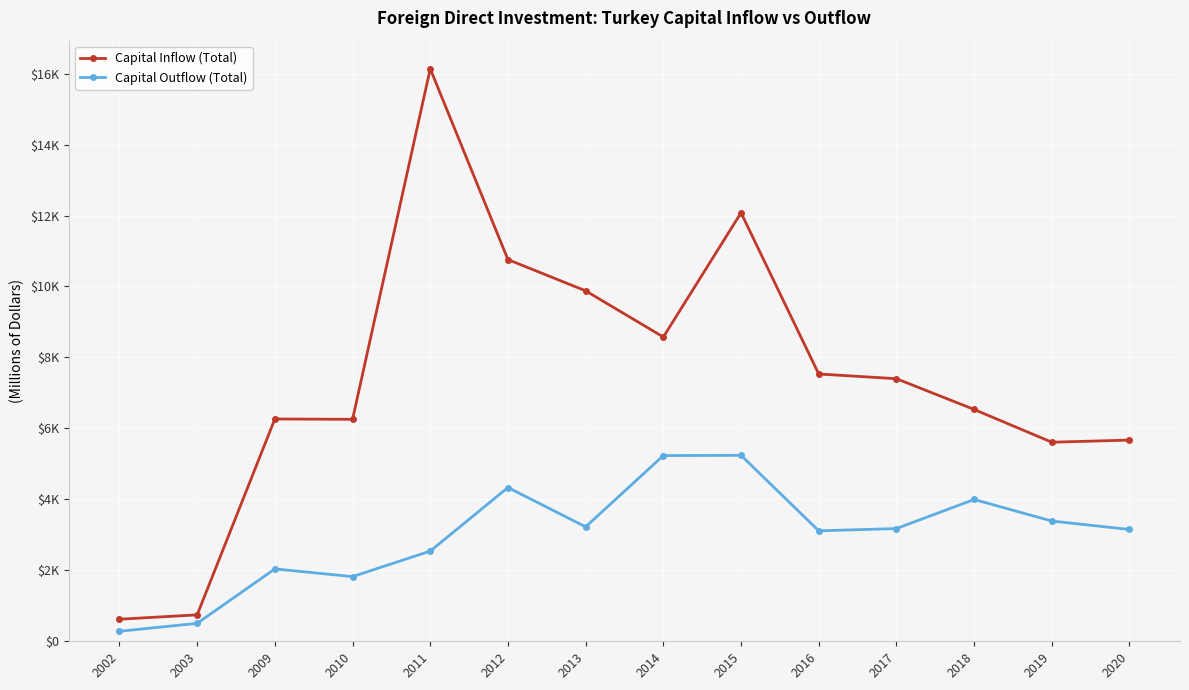

Reading left to right, transcribe all the data shown in this chart.

Capital Inflow (Total): 622	745	6266	6256	16136	10759	9878	8576	12077	7534	7401	6534	5611	5671
Capital Outflow (Total): 283	505	2040	1823	2542	4334	3226	5234	5241	3114	3177	3997	3389	3151